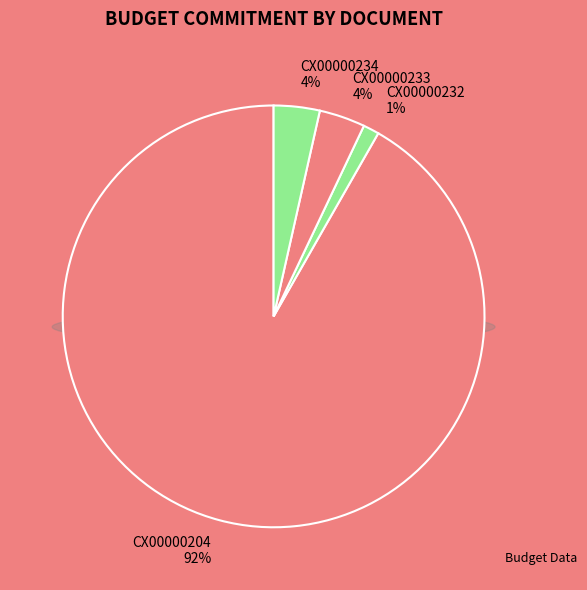

The CX00000233 slice represents 4% of the pie. True or false?

True